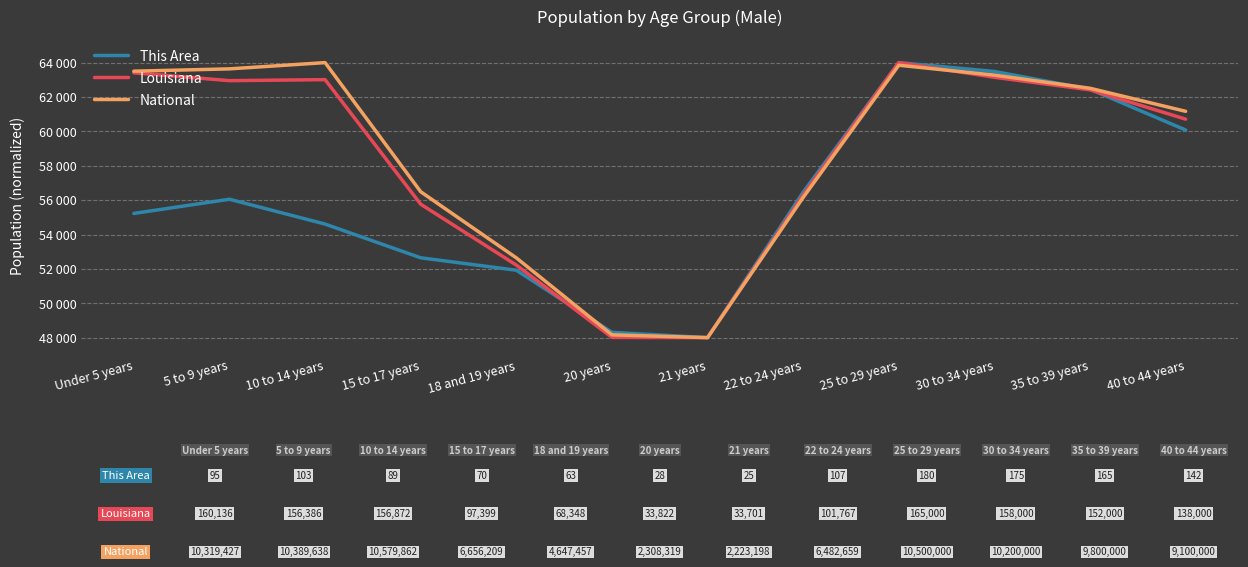

What are all the series names shown in the legend?

This Area, Louisiana, National